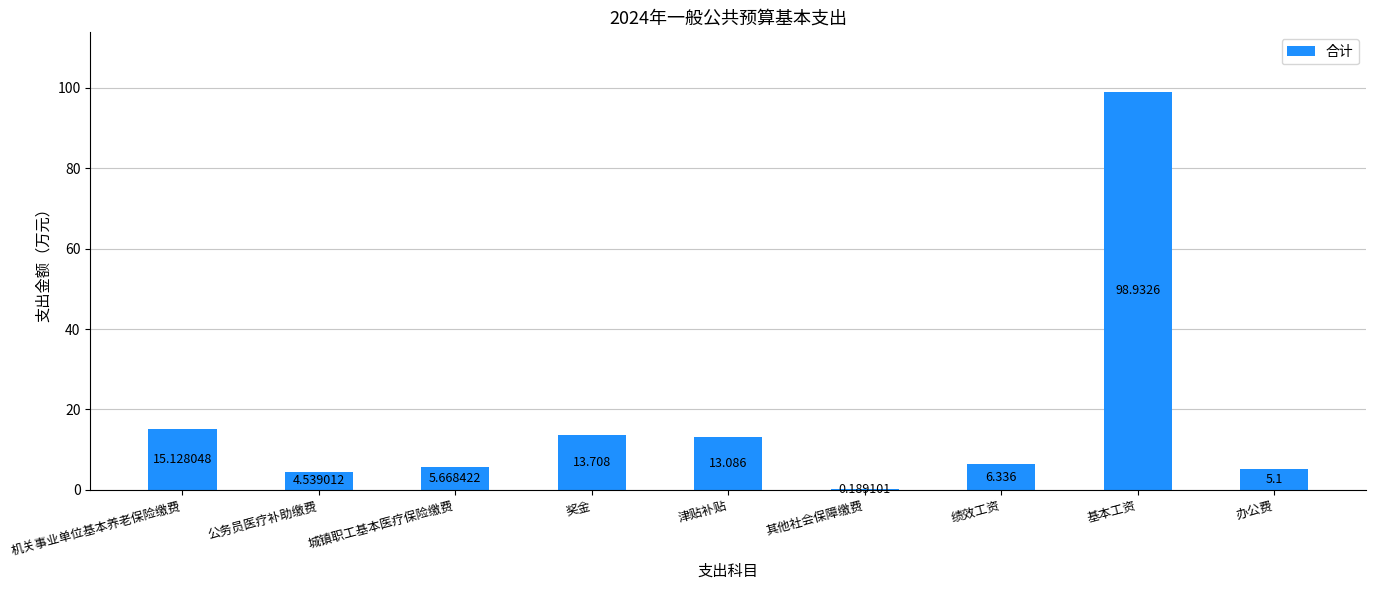

What is the ratio of the value at 机关事业单位基本养老保险缴费 to the value at 津贴补贴?

1.2